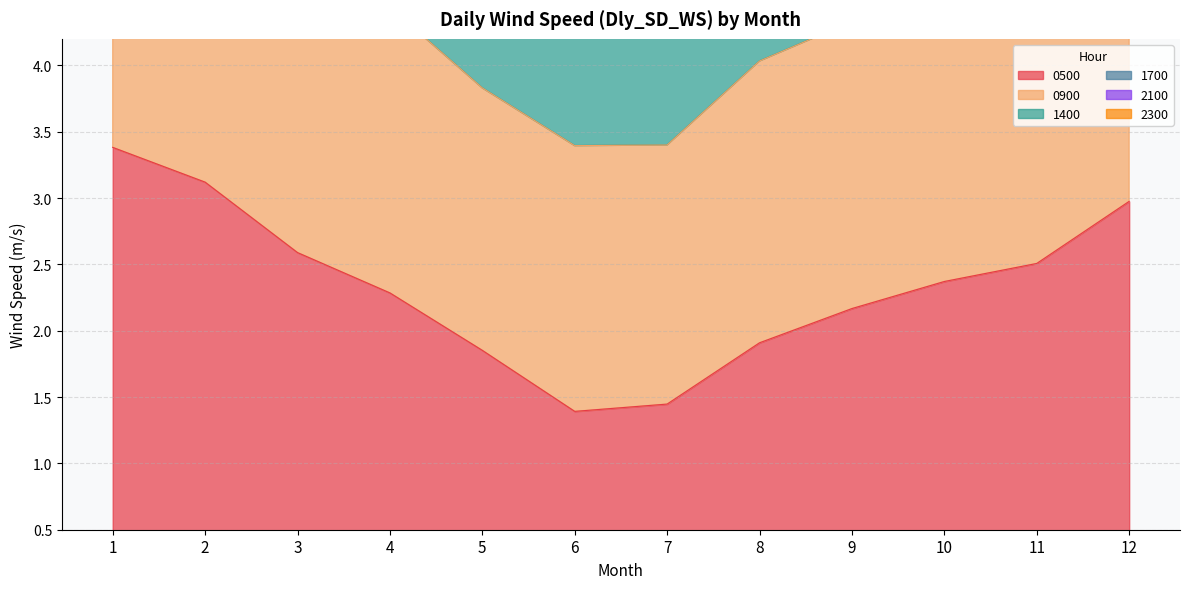

The 2100 series shows 7.4 at 5. True or false?

False